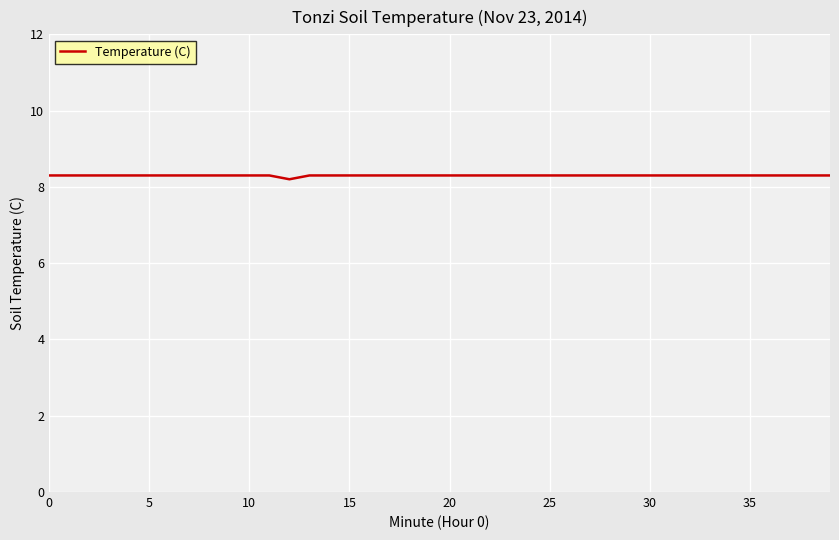

What is the greatest value displayed?

8.3